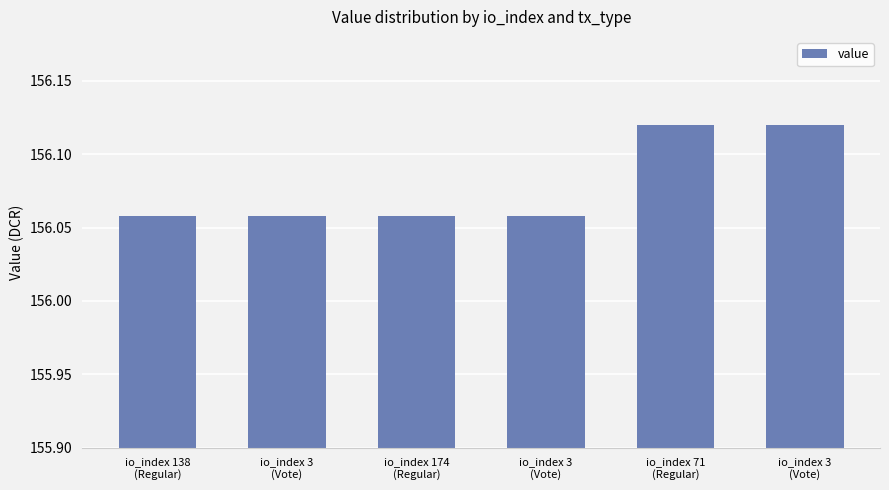

How many categories are shown in the chart?

6